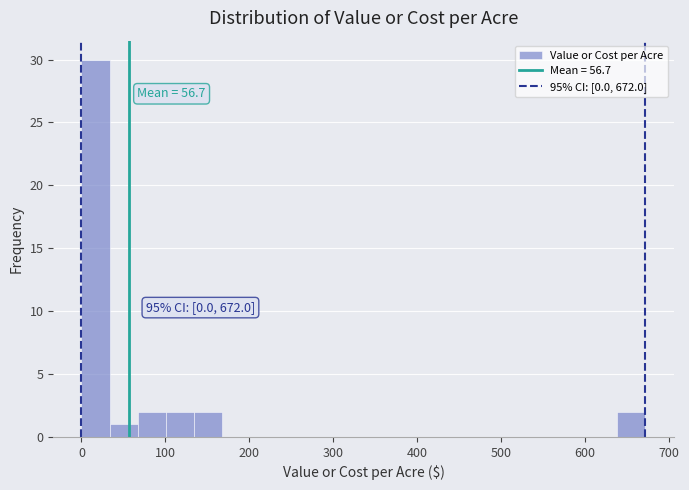

Around what value on the x-axis is the tallest bar? Give the approximate position of its centre, as read against the axis.

20